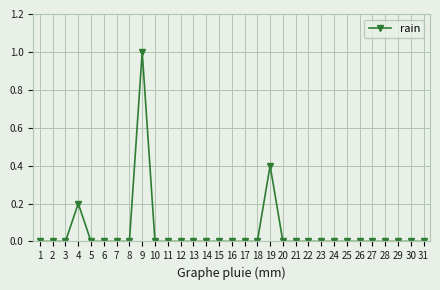

Which label corresponds to the largest value in the chart?

9